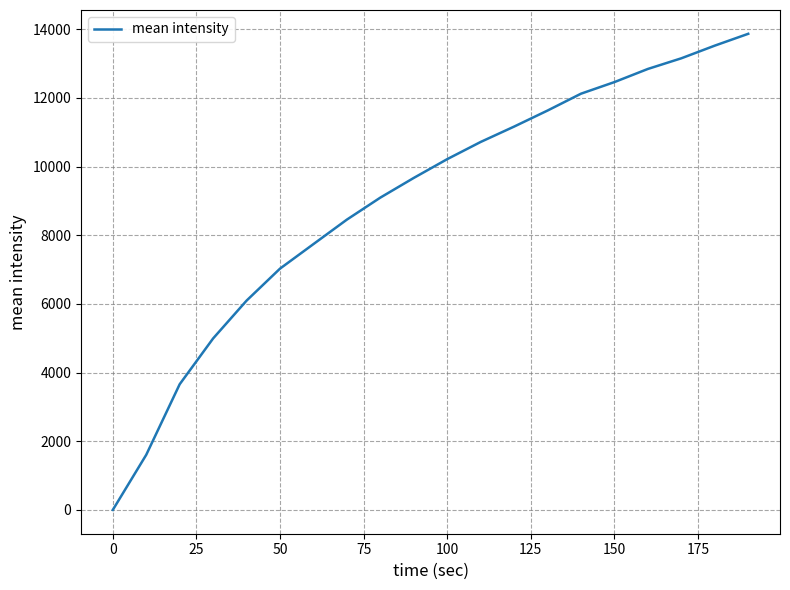

What is the difference between the maximum and minimum values?

13868.4